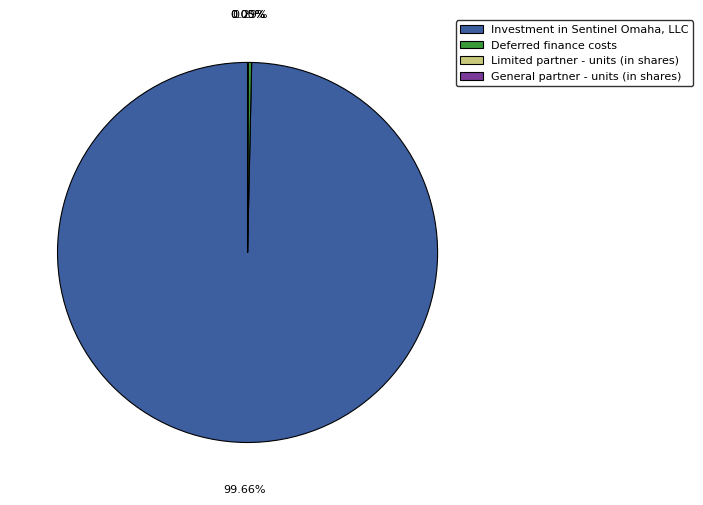

What percentage is NOT represented by Deferred finance costs?

99.7%